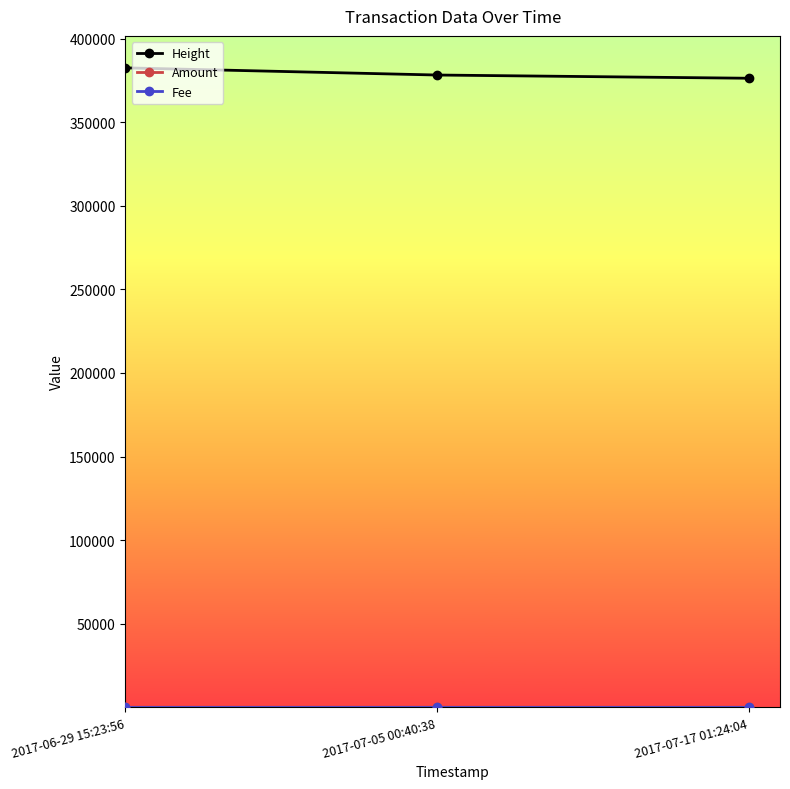

What is the minimum value for Height?

376375